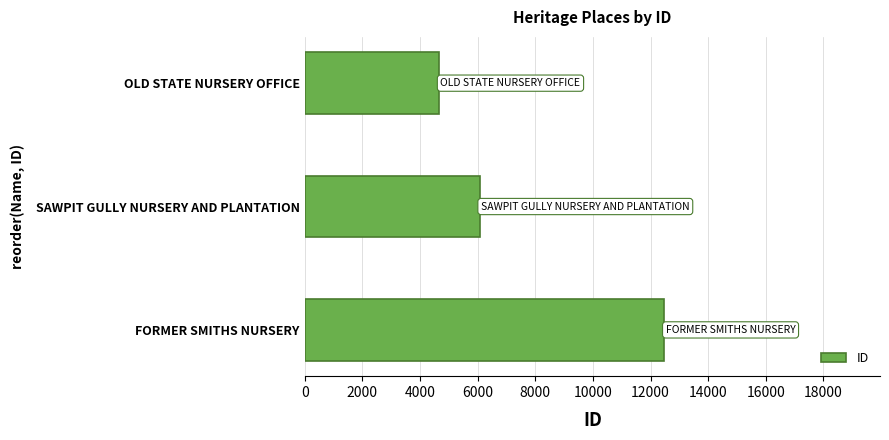

True or false: the data shows 6069 at SAWPIT GULLY NURSERY AND PLANTATION.

True